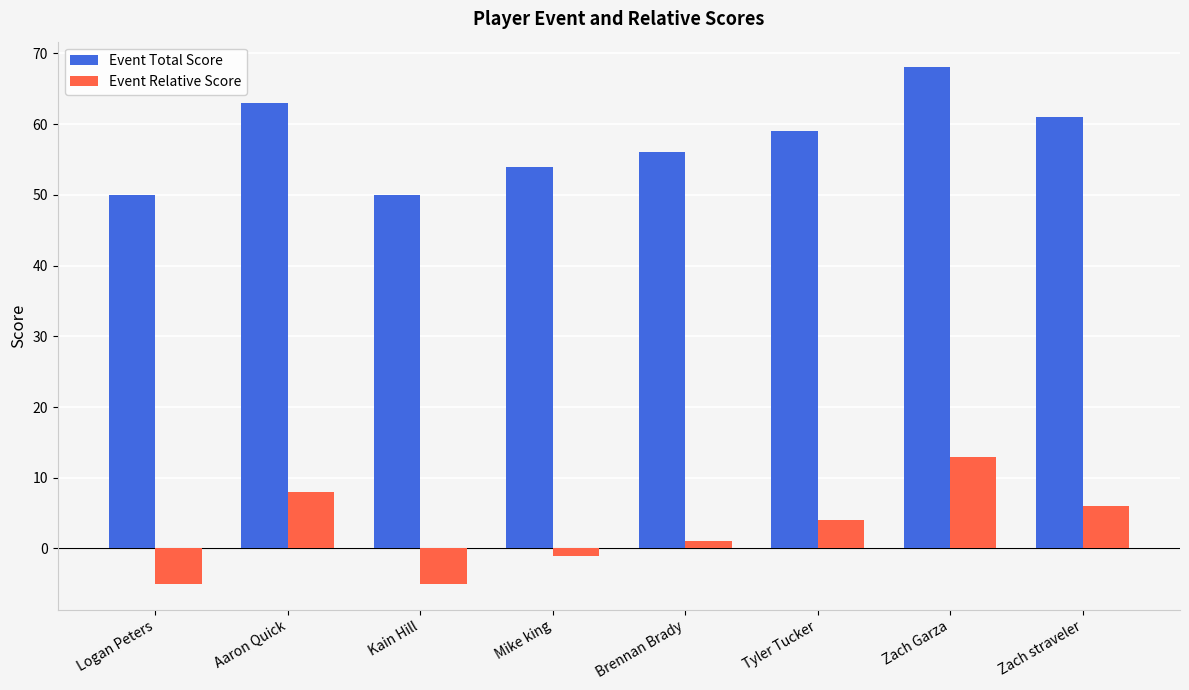

Reading left to right, what are all the values shown in this chart?

Event Total Score: 50	63	50	54	56	59	68	61
Event Relative Score: -5	8	-5	-1	1	4	13	6